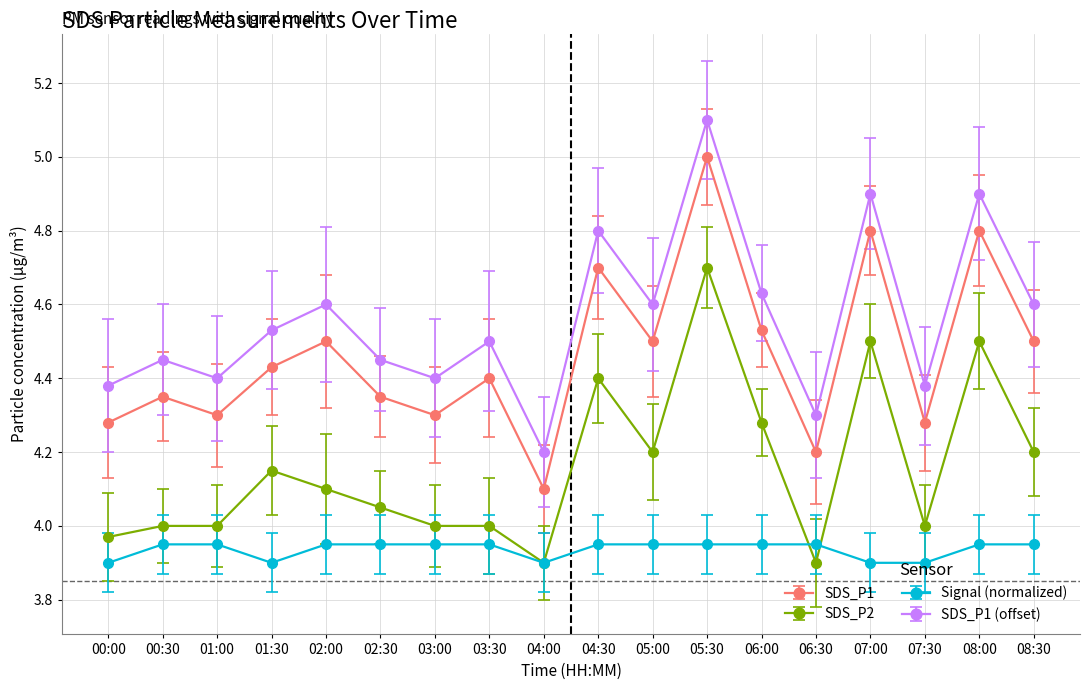

Count the number of data series in this chart.

4